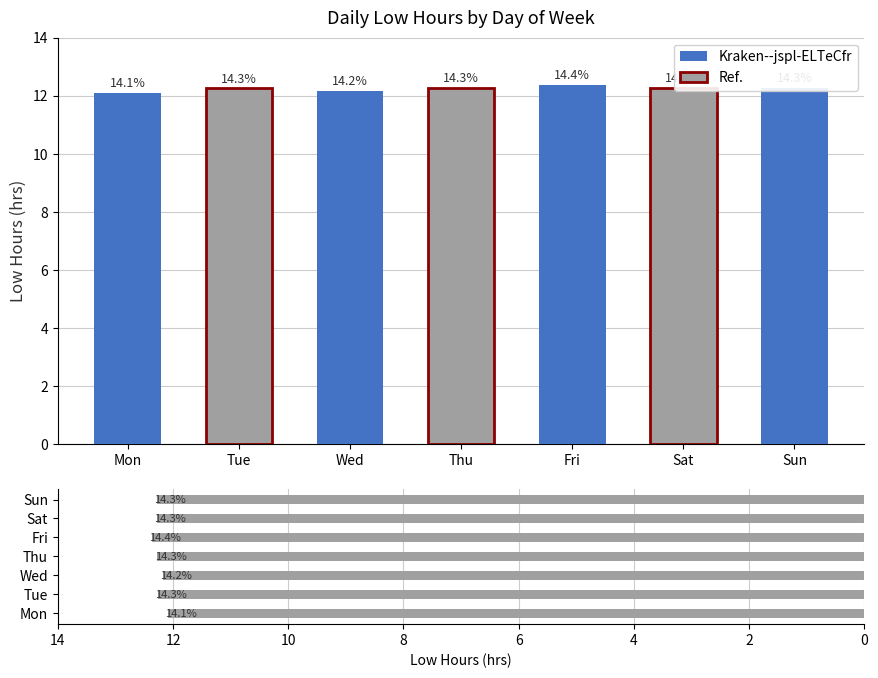

True or false: Low Hours has a value of 6.9 at Wed.

False